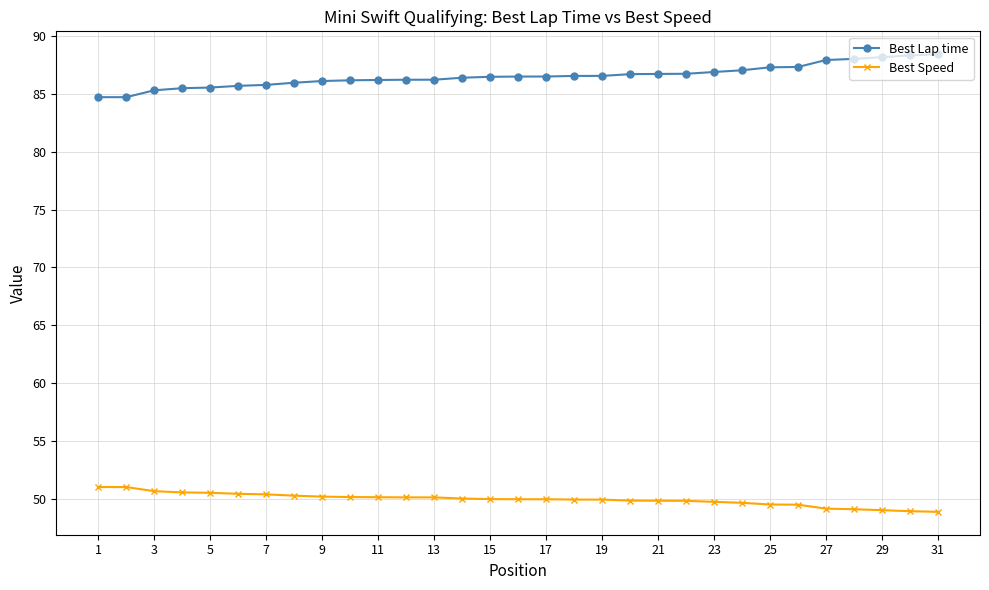

Rank the series by their maximum value, from lowest to highest.

Best Speed, Best Lap time